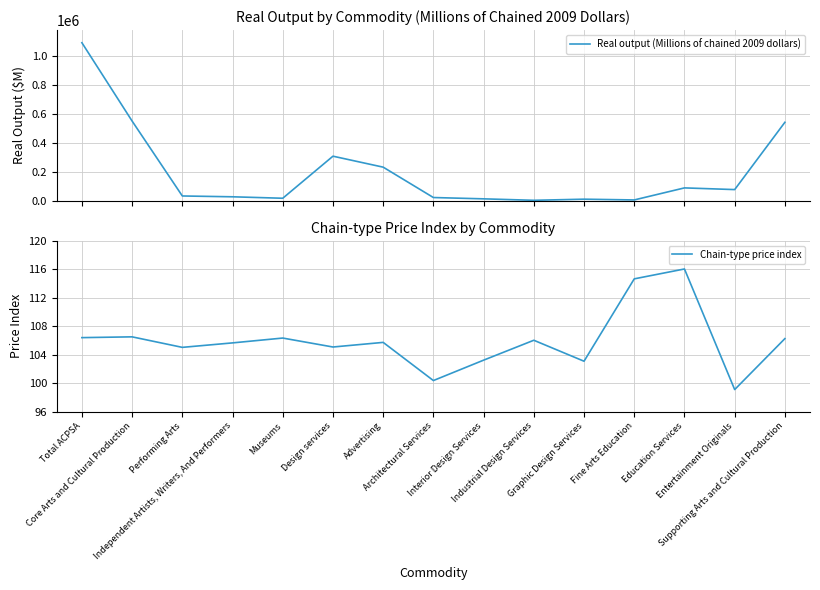

Which series has the largest total across all categories?

Real output (Millions of chained 2009 dollars)